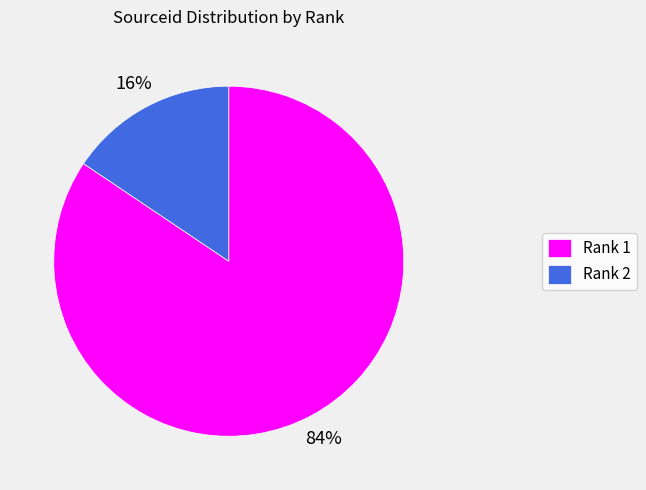

Does Rank 2 represent more than half of the total?

No